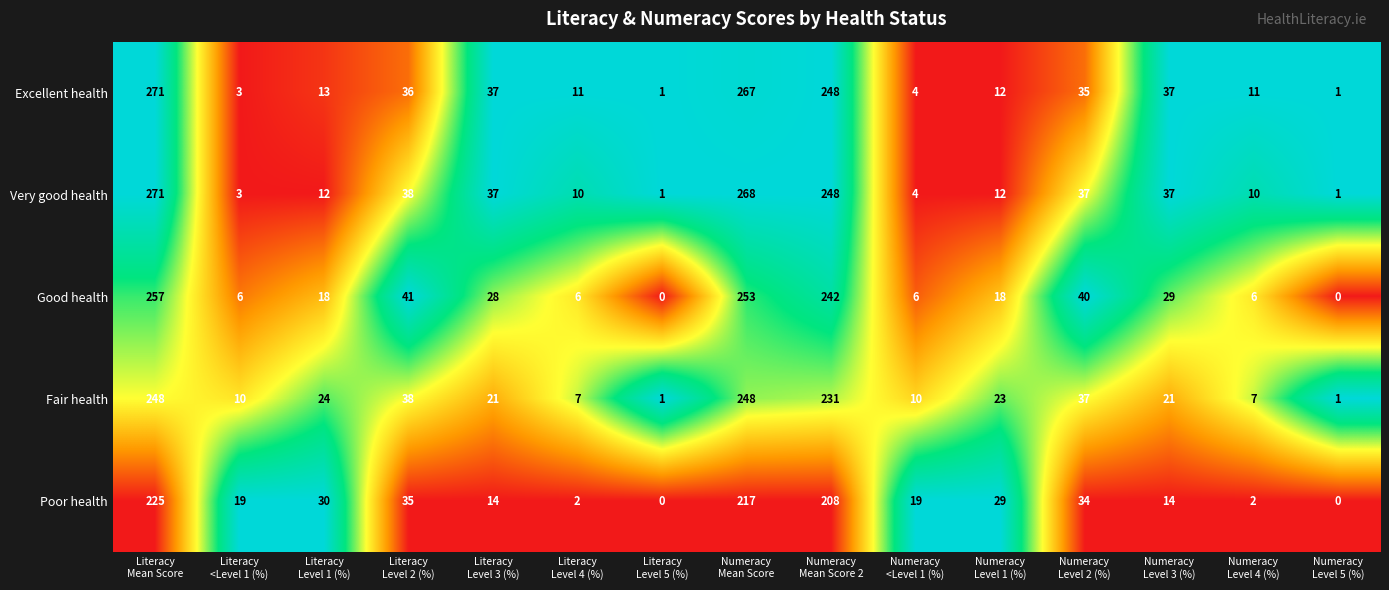

Which series has the largest total across all categories?

Very good health